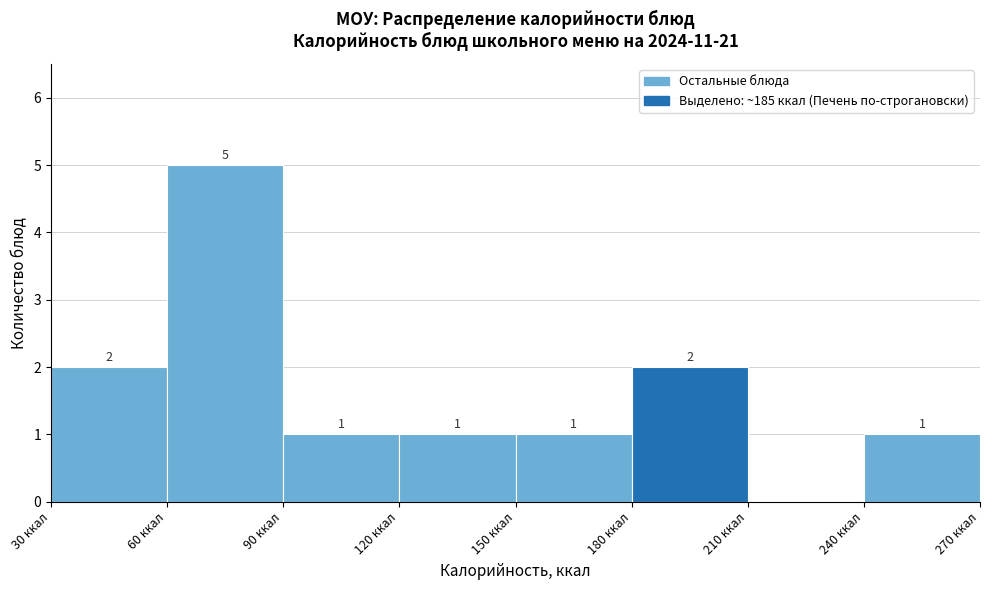

Which range on the x-axis has the tallest bar?

60 to 90